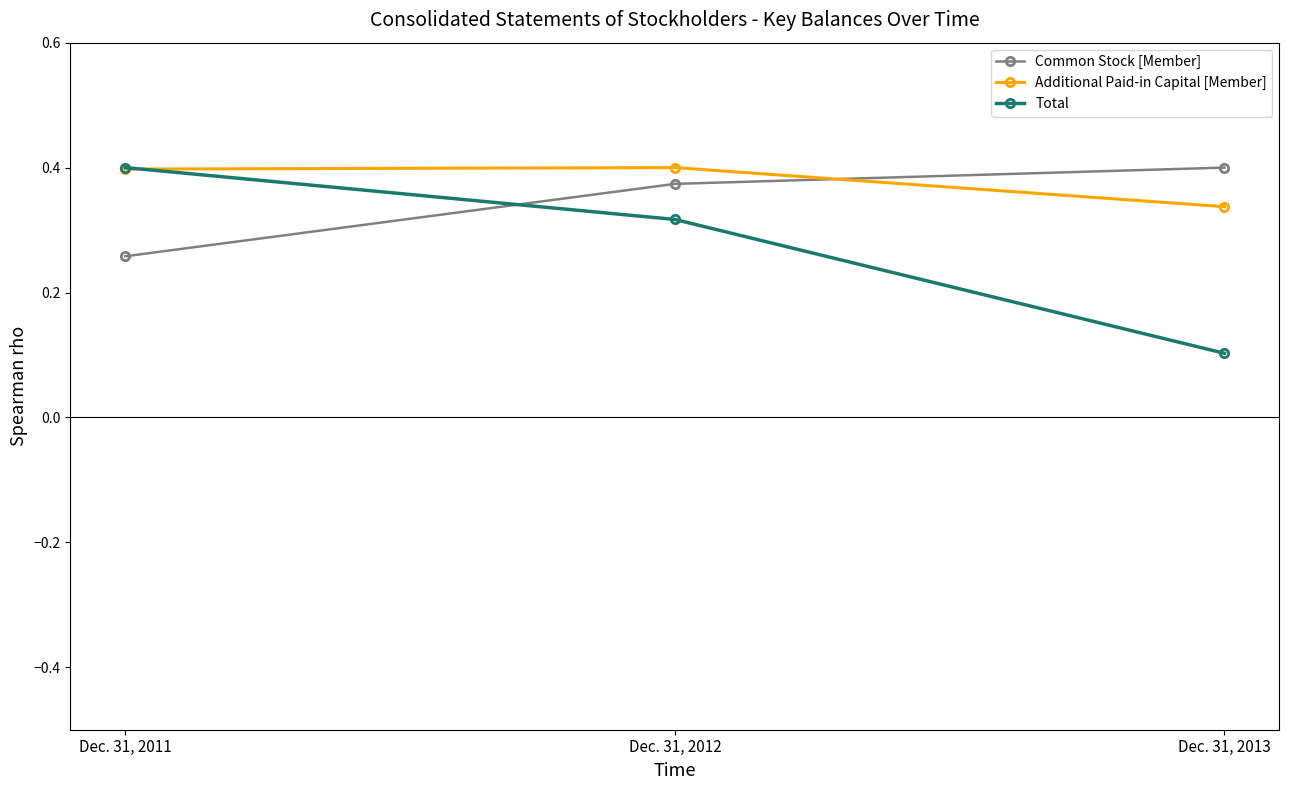

Which series has the widest spread of values?

Total